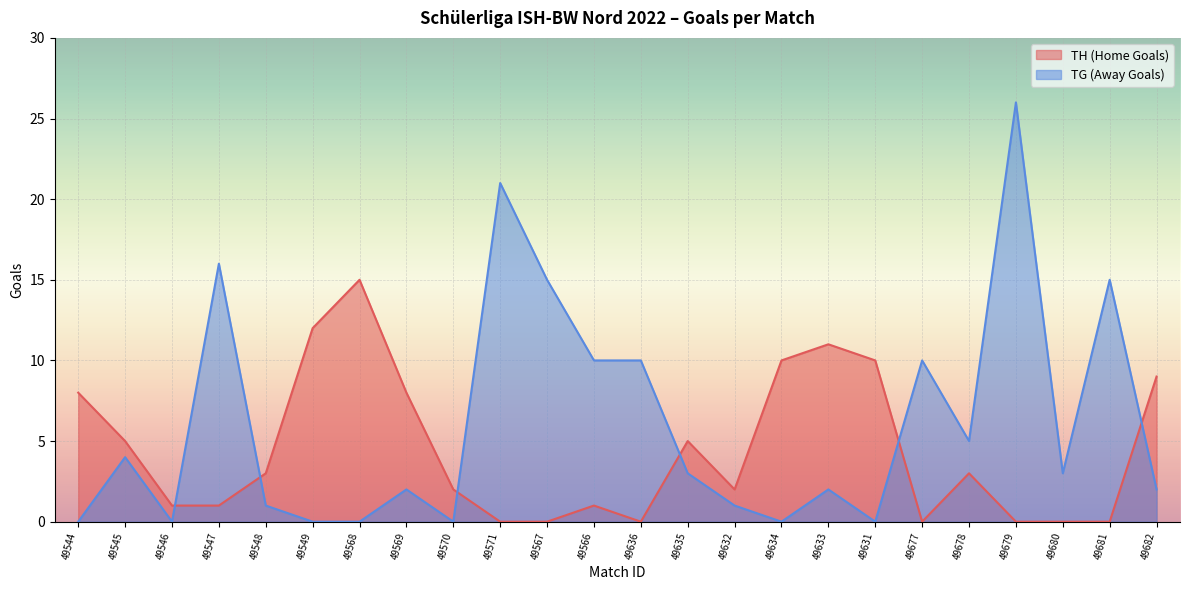

How many lines are shown in the chart?

2